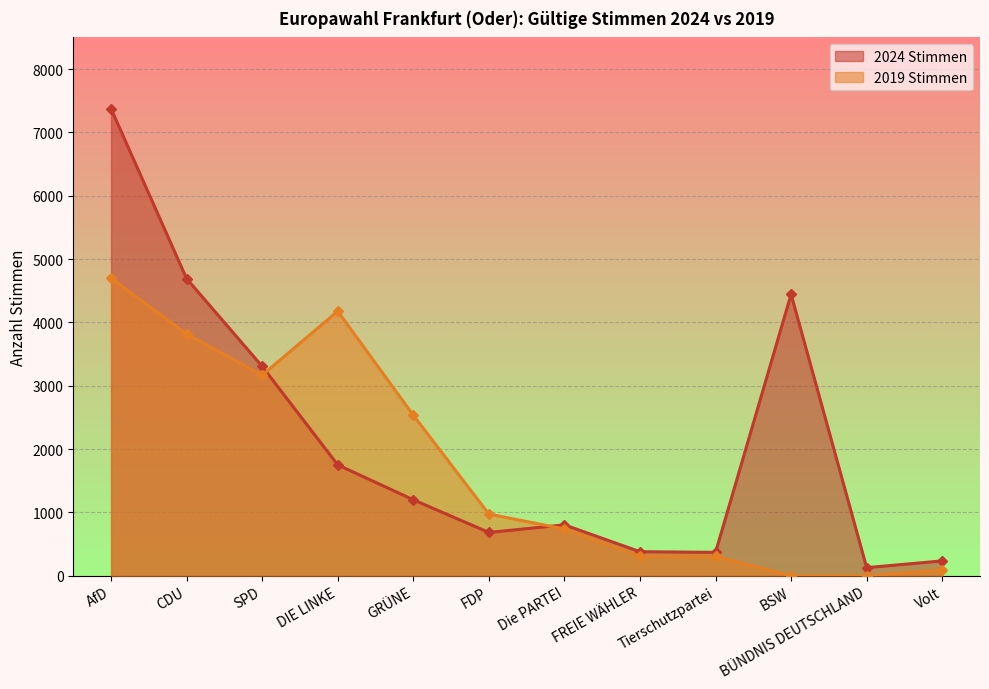

Reading left to right, what are all the values shown in this chart?

2024 Stimmen: AfD=7374	CDU=4691	SPD=3306	DIE LINKE=1751	GRÜNE=1200	FDP=684	Die PARTEI=804	FREIE WÄHLER=380	Tierschutzpartei=370	BSW=4444	BÜNDNIS DEUTSCHLAND=128	Volt=235
2019 Stimmen: AfD=4698	CDU=3817	SPD=3168	DIE LINKE=4177	GRÜNE=2535	FDP=974	Die PARTEI=739	FREIE WÄHLER=309	Tierschutzpartei=306	BSW=0	BÜNDNIS DEUTSCHLAND=0	Volt=93